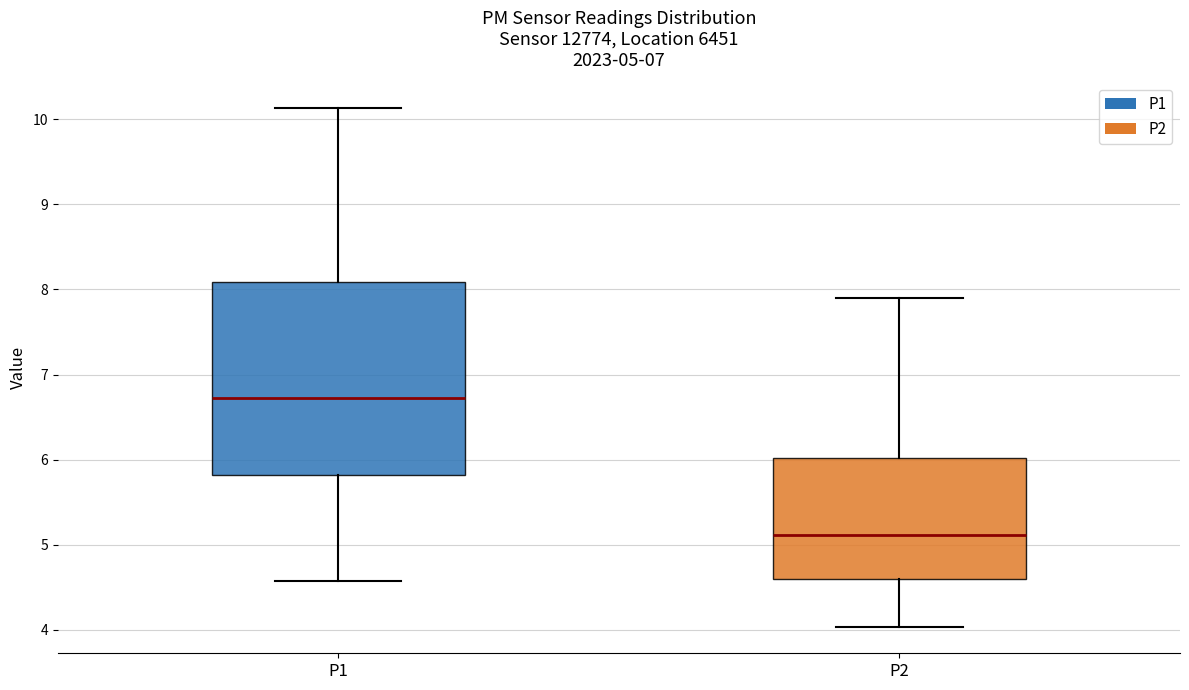

Which box's median line is the highest?

P1